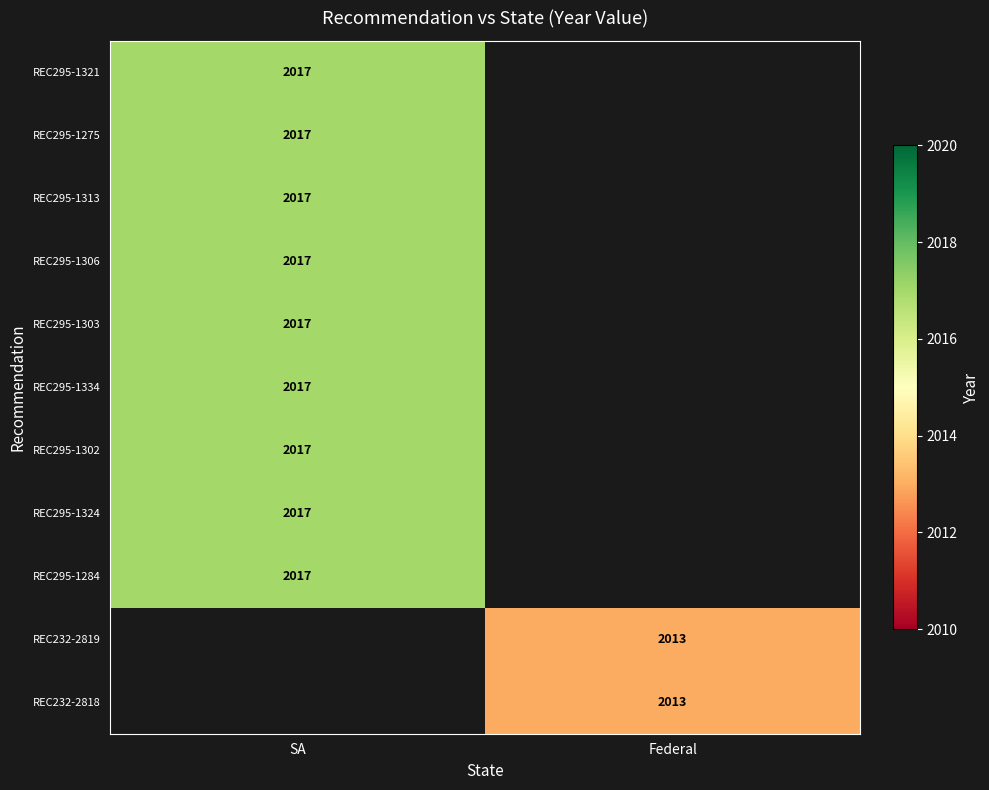

True or false: REC295-1324 has a value of 3576 at SA.

False